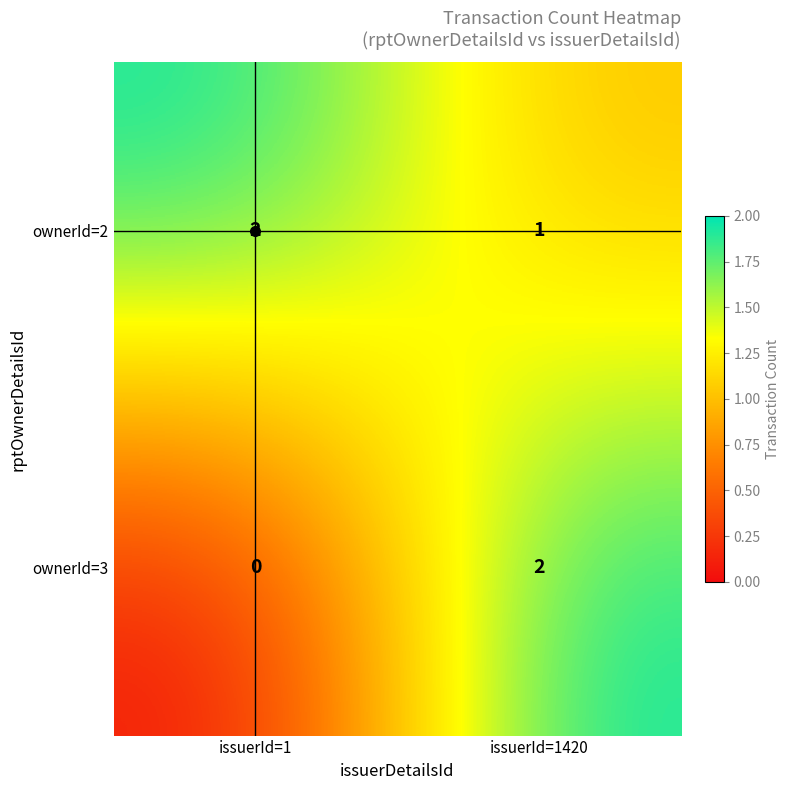

Which series has the widest spread of values?

ownerId=3